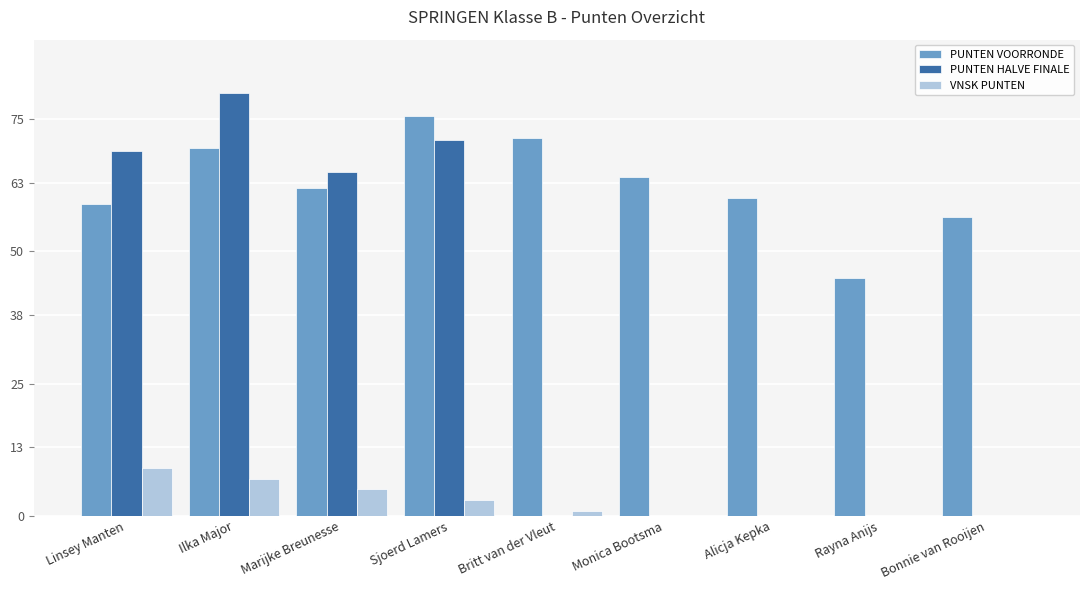

What is the total value across all series at Marijke Breunesse?

132.0